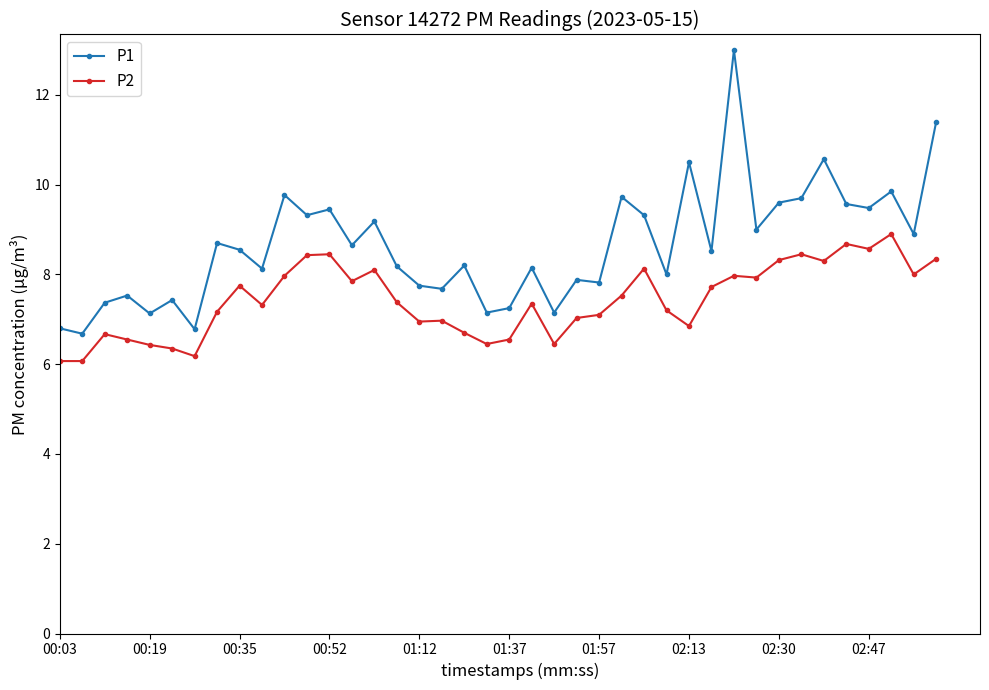

How many series are shown in this chart?

2